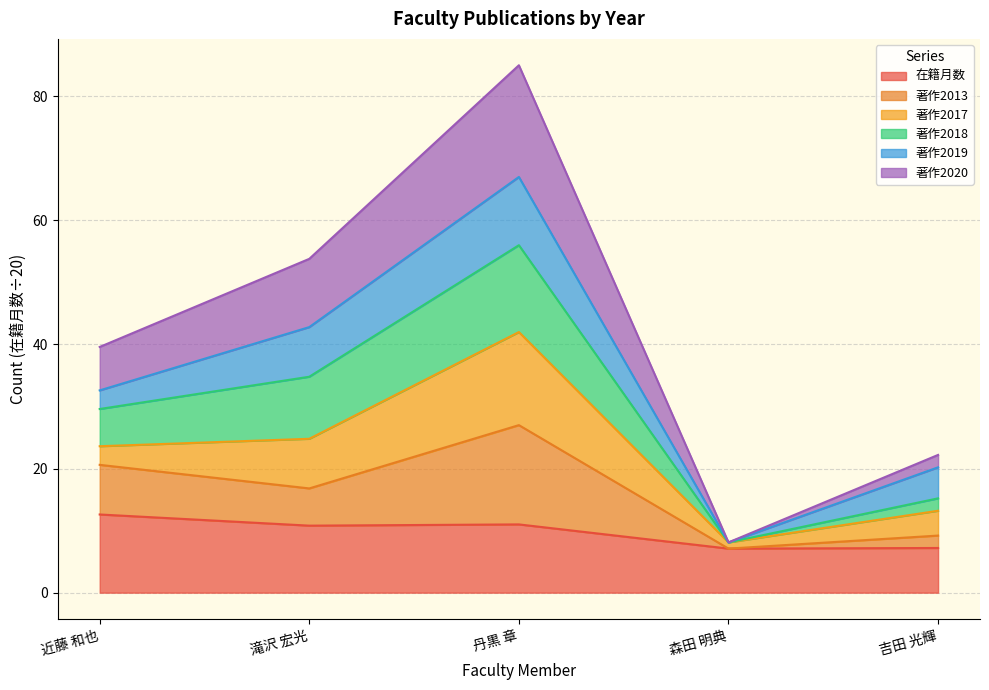

True or false: 著作2013 has more than 0 interior local peaks.

True